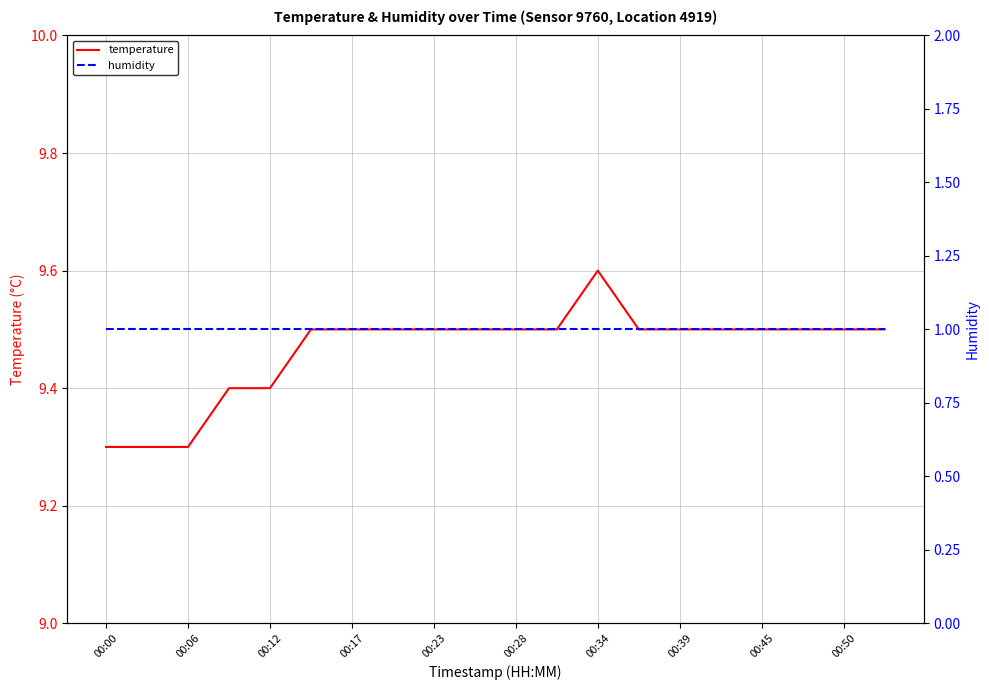

What is the highest value of the temperature series?

9.6